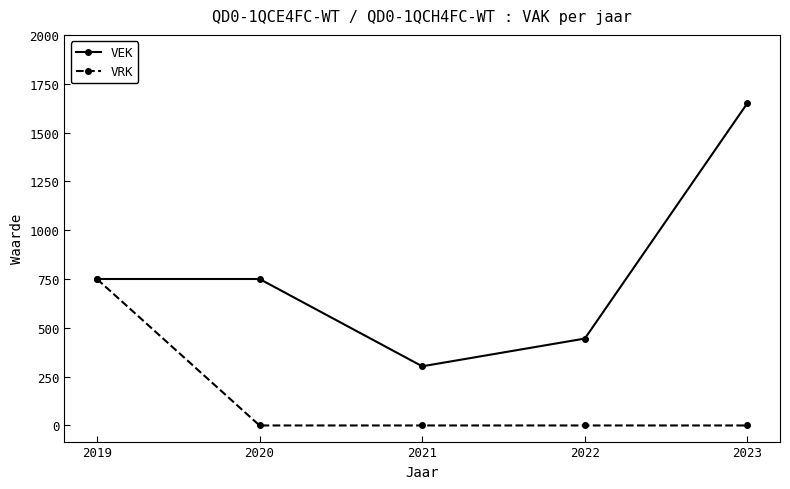

What is the approximate value of VEK at 2020?

750